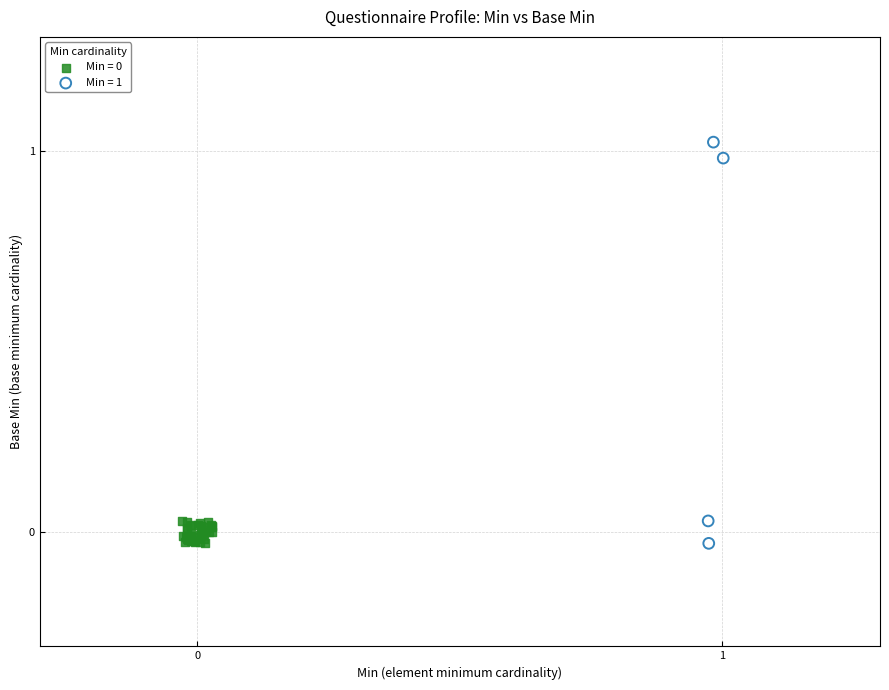

Which series has the widest spread of Y values?

Min = 1